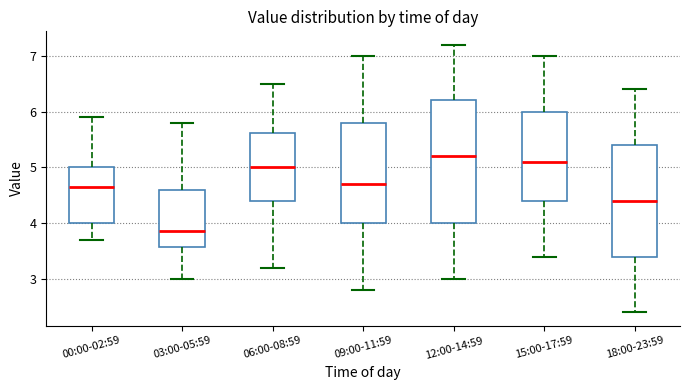

Which box's median line is the highest?

12:00-14:59